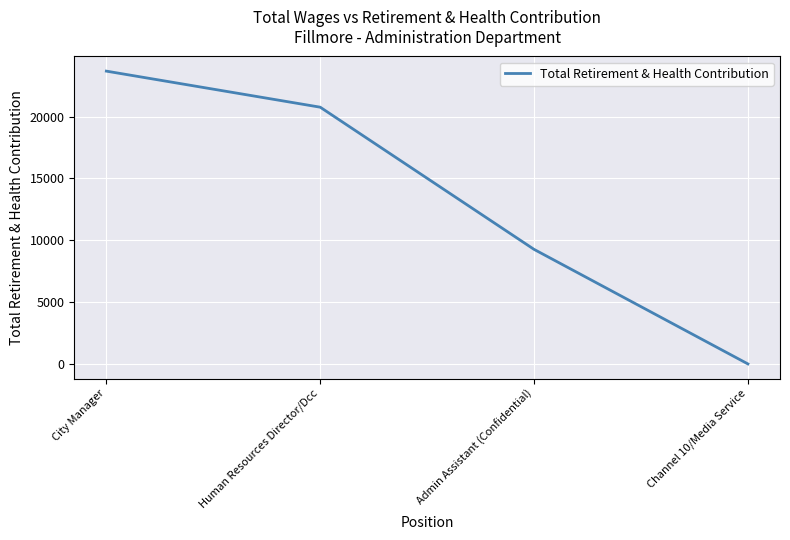

Where does the data first go above 20765?

City Manager